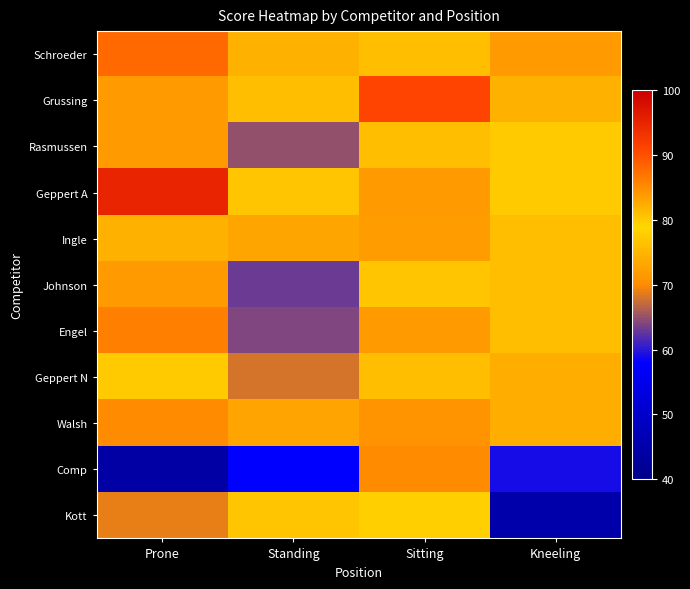

Reading right to left, list all the values displayed in this chart.

Schroeder: Kneeling=84	Sitting=81	Standing=82	Prone=88
Grussing: Kneeling=82	Sitting=91	Standing=76	Prone=84
Rasmussen: Kneeling=80	Sitting=81	Standing=65	Prone=84
Geppert A: Kneeling=80	Sitting=84	Standing=77	Prone=95
Ingle: Kneeling=76	Sitting=72	Standing=83	Prone=82
Johnson: Kneeling=76	Sitting=77	Standing=63	Prone=84
Engel: Kneeling=76	Sitting=84	Standing=64	Prone=86
Geppert N: Kneeling=74	Sitting=76	Standing=68	Prone=80
Walsh: Kneeling=74	Sitting=71	Standing=73	Prone=85
Comp: Kneeling=59	Sitting=70	Standing=58	Prone=44
Kott: Kneeling=45	Sitting=78	Standing=77	Prone=69